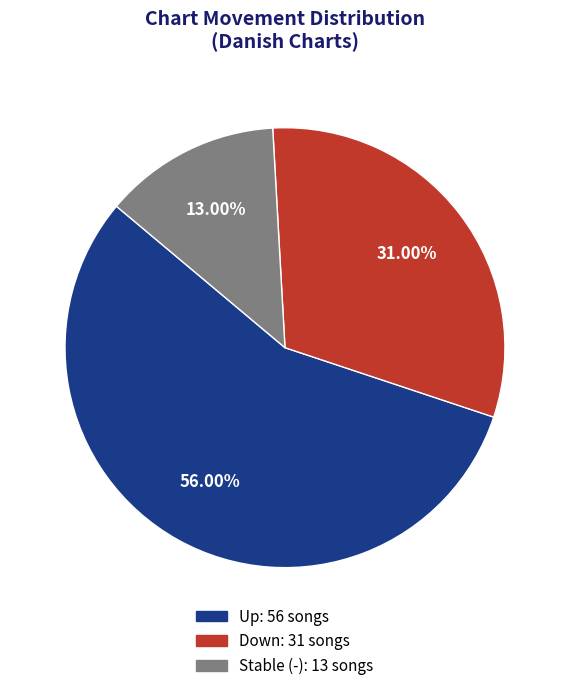

Does any single category account for the majority?

Yes